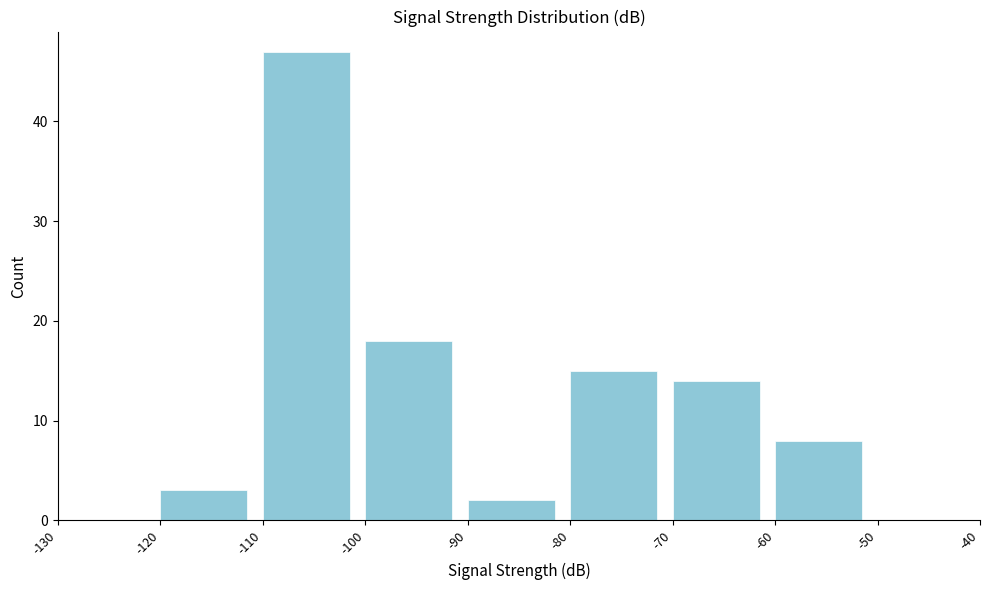

Reading left to right, list every bar in this chart as the range it spans on the x-axis followed by its height. The values are not printed on the chart, so give them approximately, as read against the axis.

-130 to -120: 0
-120 to -110: 3
-110 to -100: 47
-100 to -90: 18
-90 to -80: 2
-80 to -70: 15
-70 to -60: 14
-60 to -50: 8
-50 to -40: 0